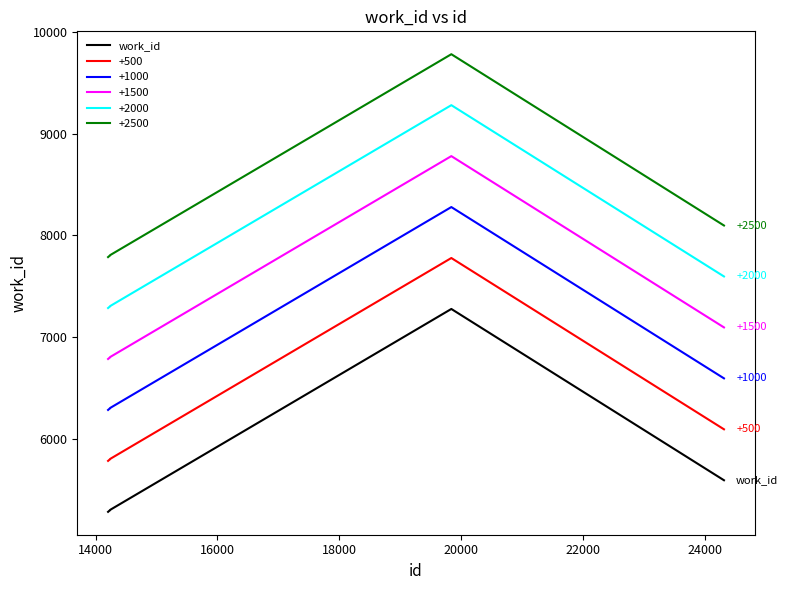

Does the chart display data point markers on the line(s)?

No